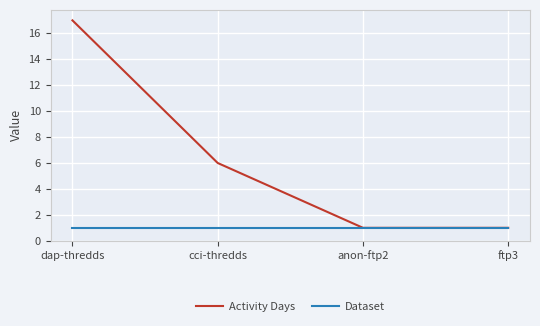

Which series has the largest range (max minus min)?

Activity Days